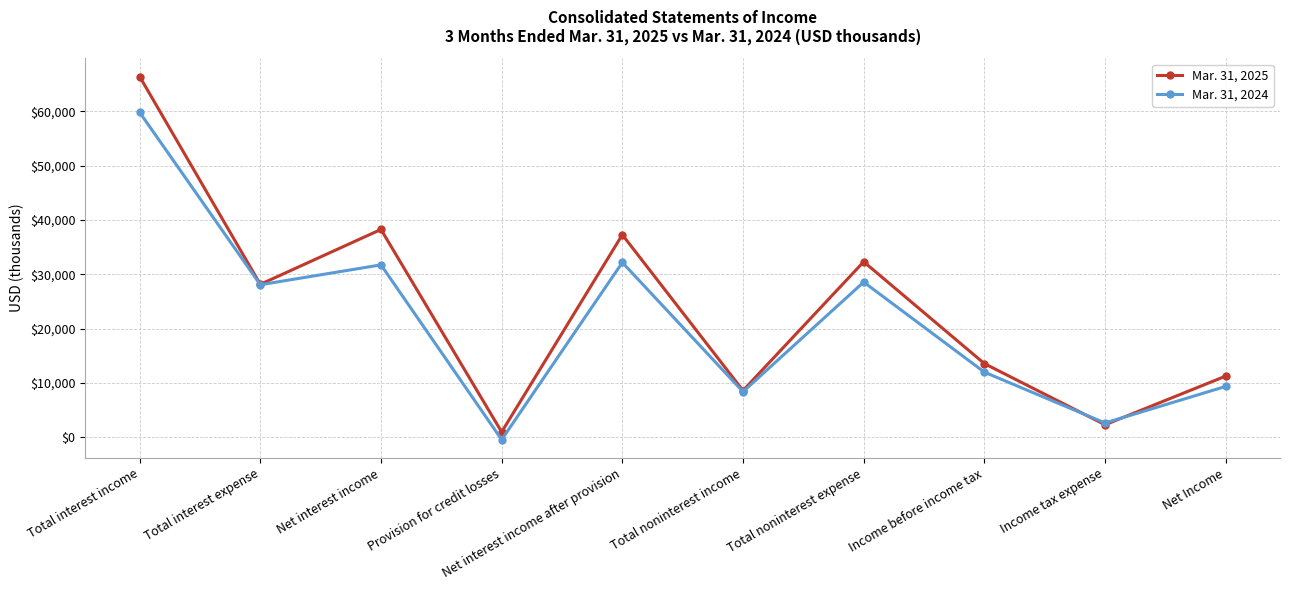

Reading left to right, transcribe all the data shown in this chart.

Mar. 31, 2025: 66376	28138	38238	979	37259	8597	32296	13560	2306	11254
Mar. 31, 2024: 59783	28062	31721	-440	32161	8380	28553	11988	2630	9358